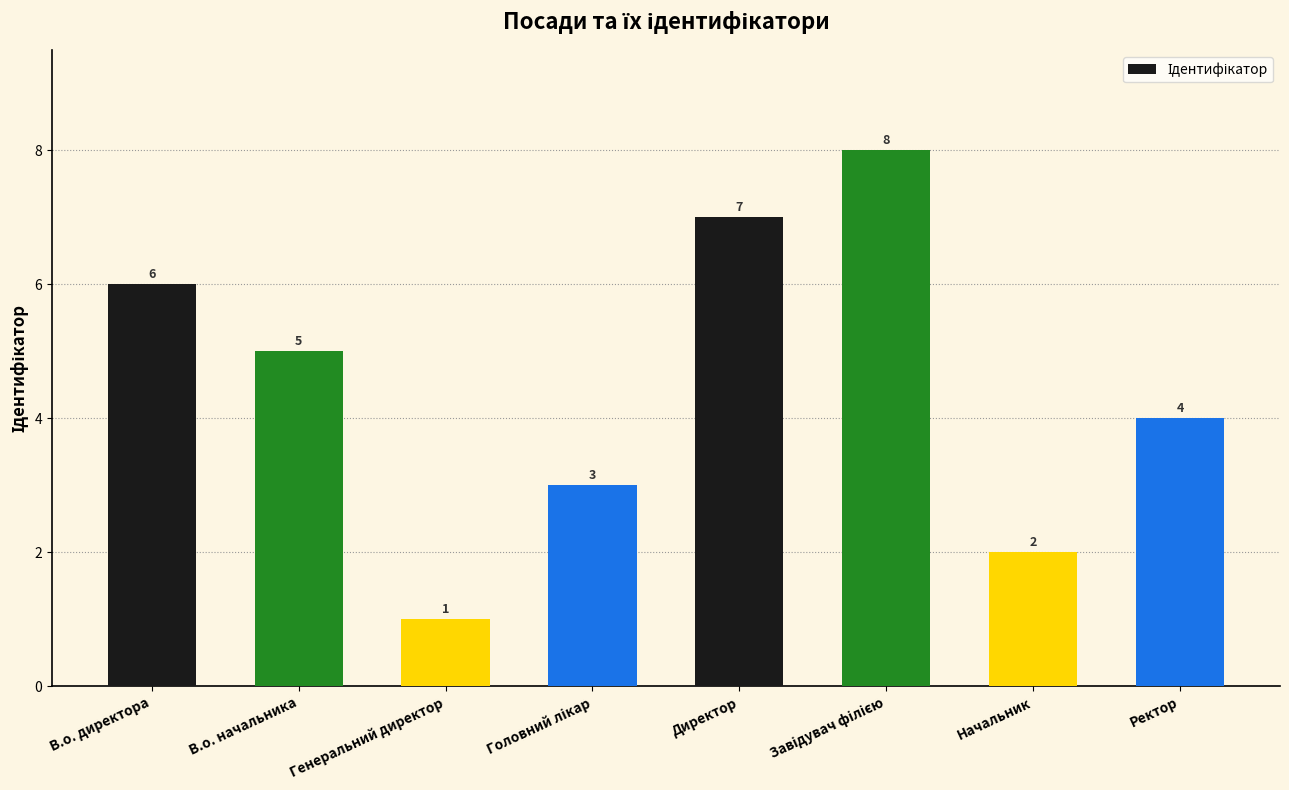

What is the difference between the maximum and minimum values?

7